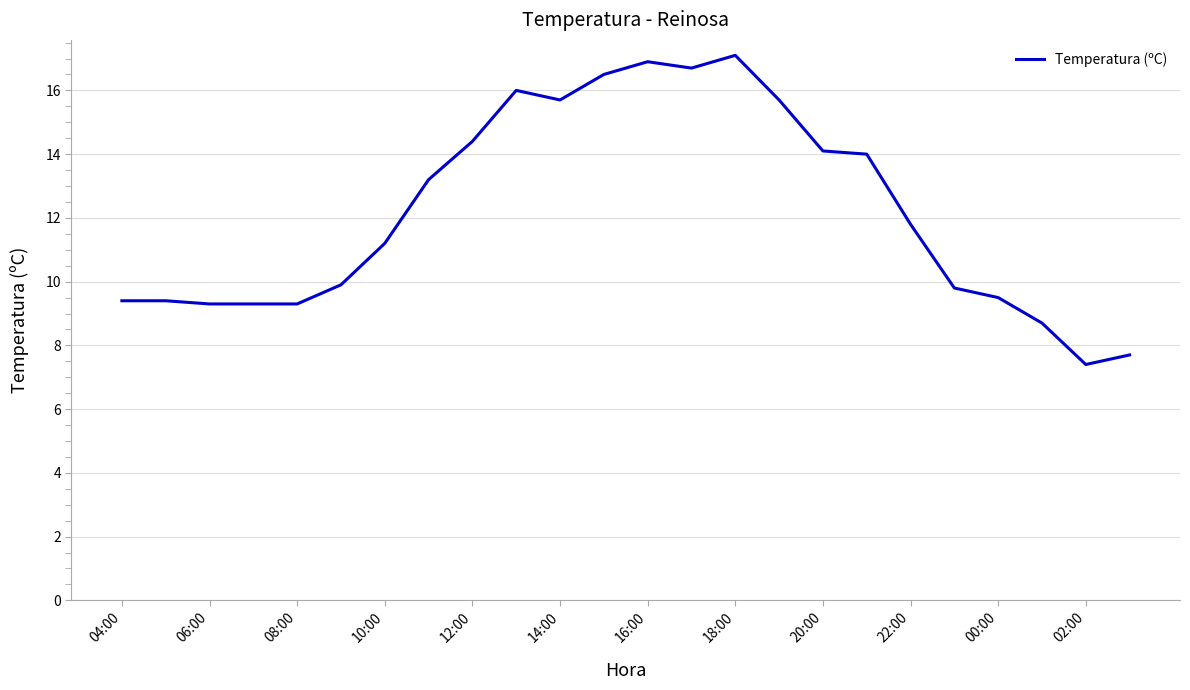

What is the maximum value shown in the chart?

17.1